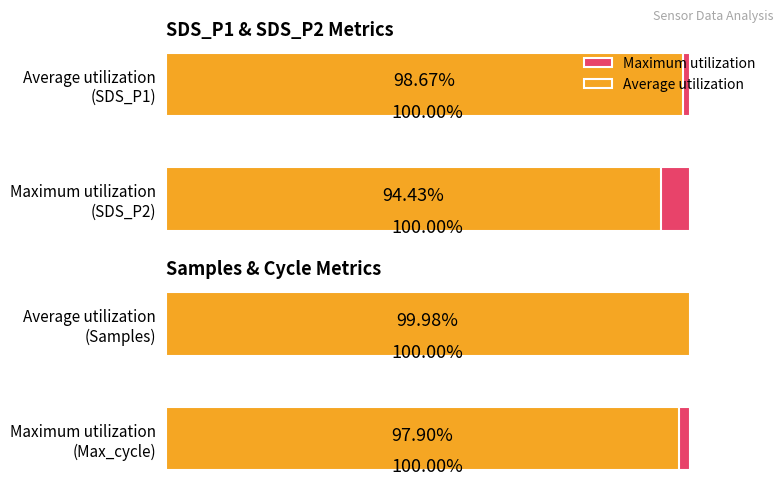

Between 0 and 20, which series saw the biggest shift?

Average utilization